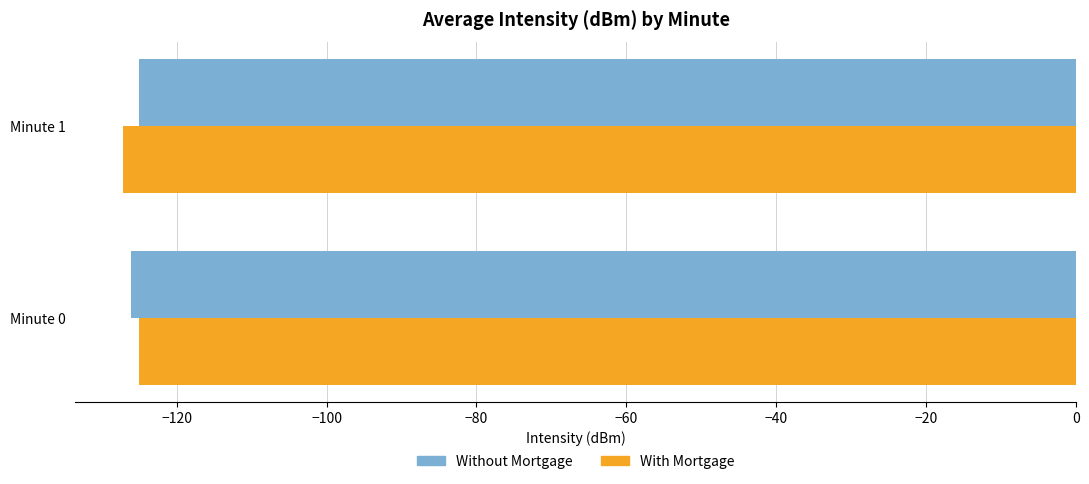

What is the average value of the Without Mortgage series?

-125.5